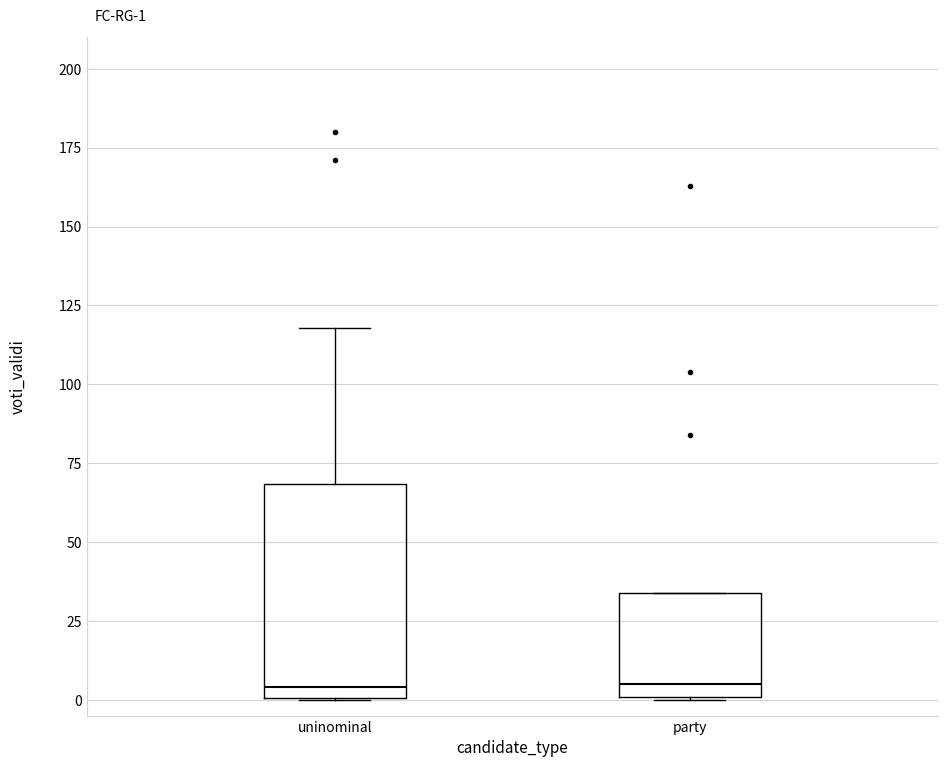

Comparing the boxes themselves (not the whiskers), which one is the tallest?

uninominal